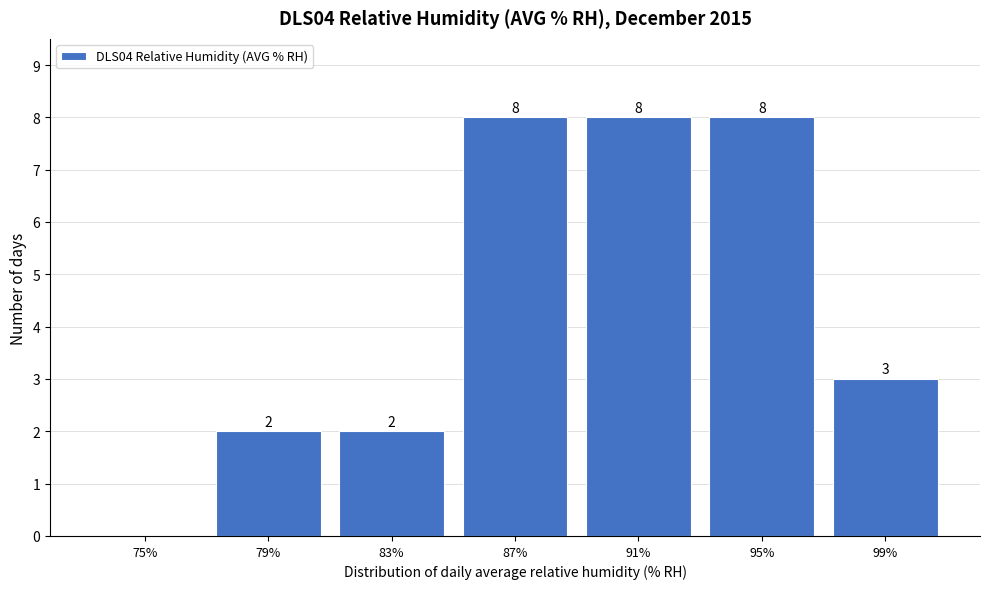

Reading left to right, extract all data points from this chart.

75%=0	79%=2	83%=2	87%=8	91%=8	95%=8	99%=3